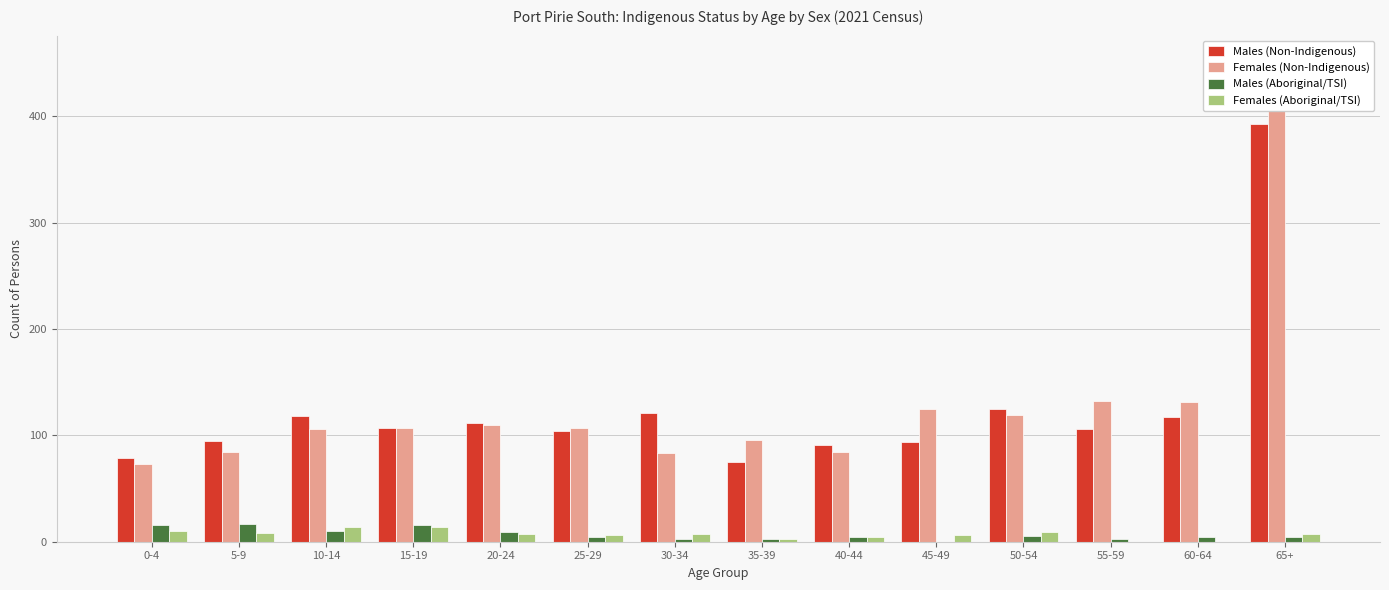

At which label does Males (Non-Indigenous) reach its minimum?

35-39